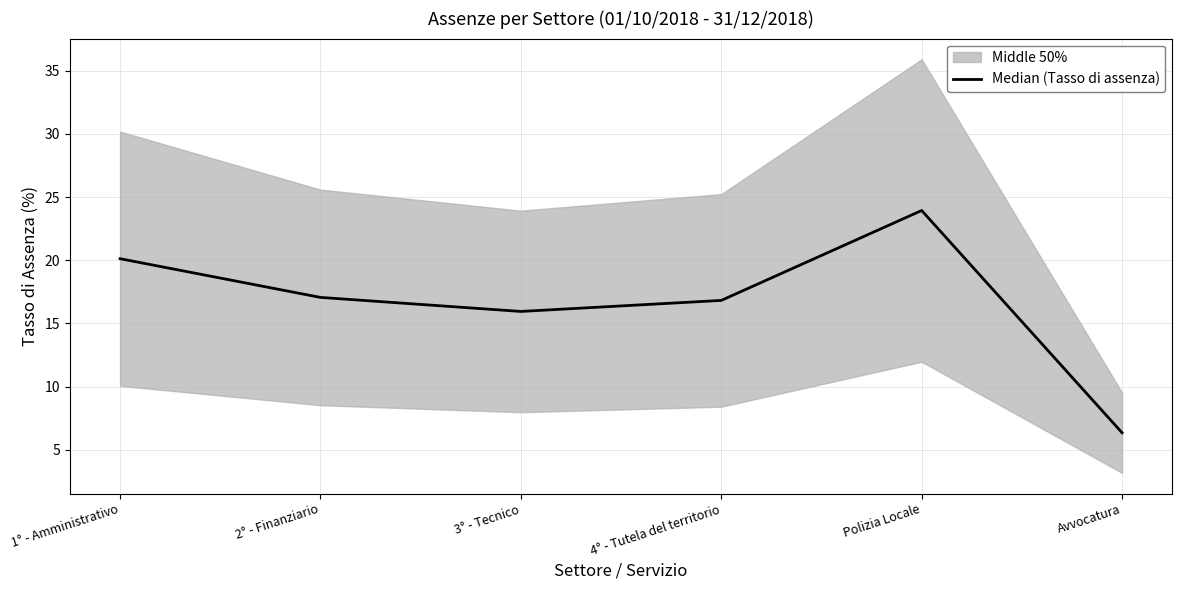

What is the average value?

16.7